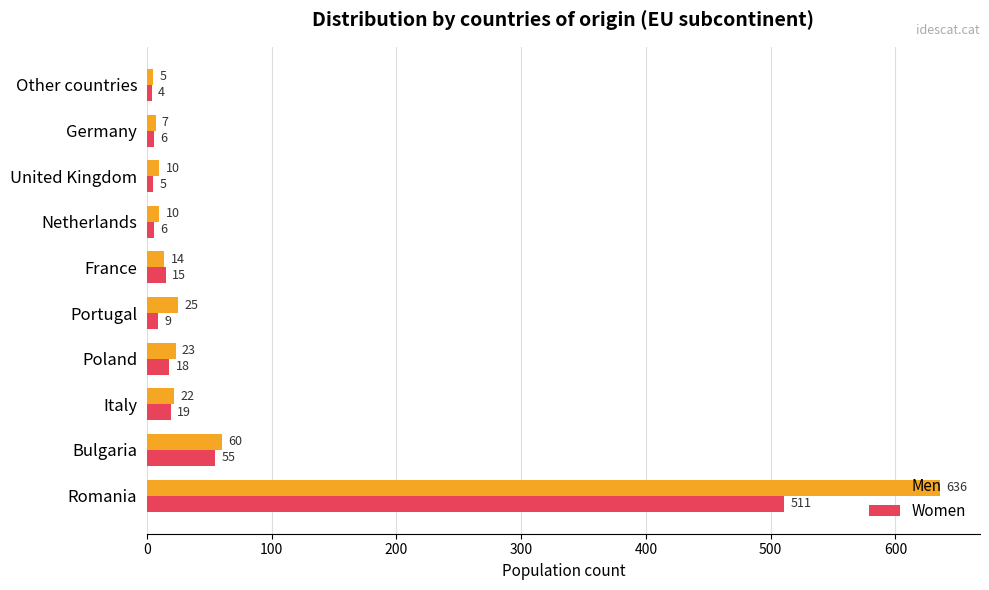

What is the minimum value shown in the chart?

4